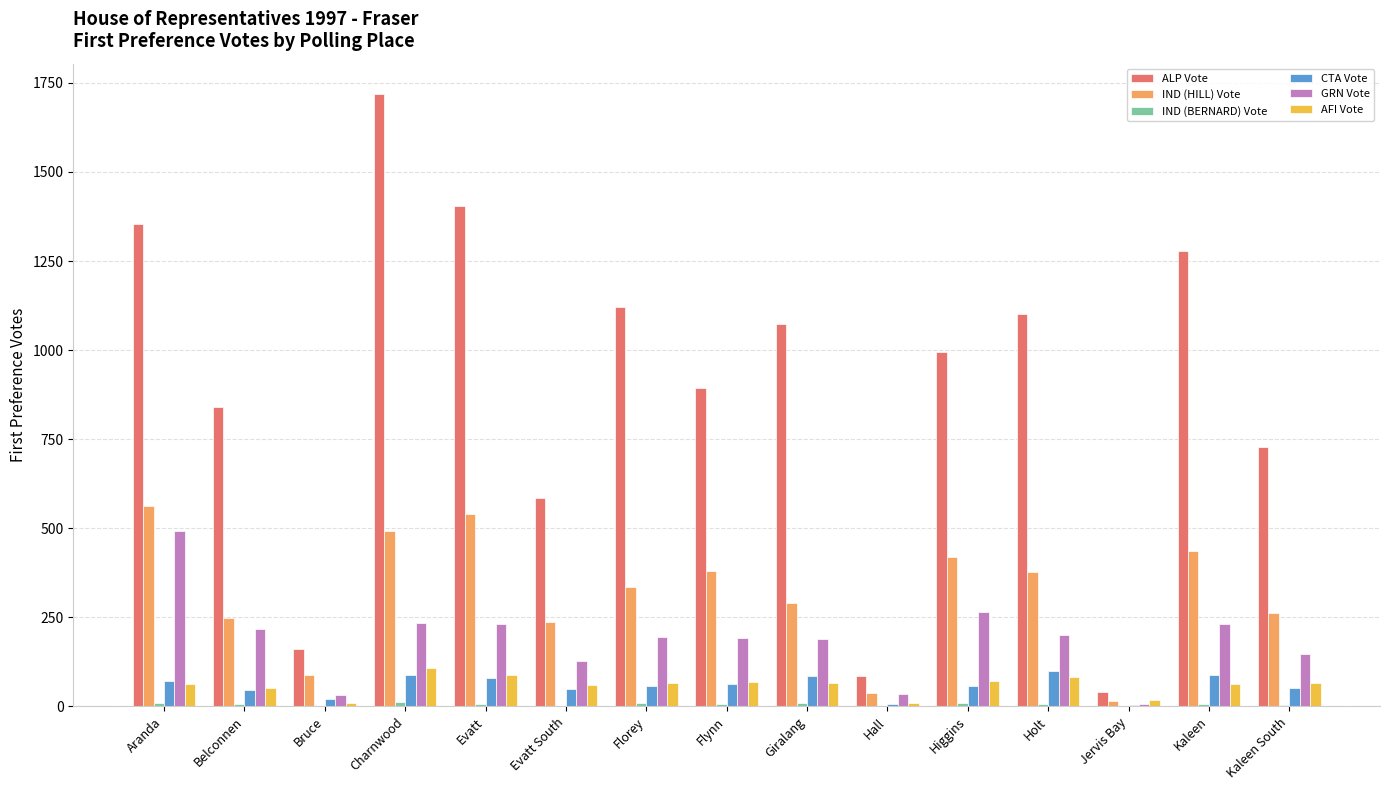

Is the value of IND (HILL) Vote at Evatt South greater than the value of CTA Vote at Higgins?

Yes